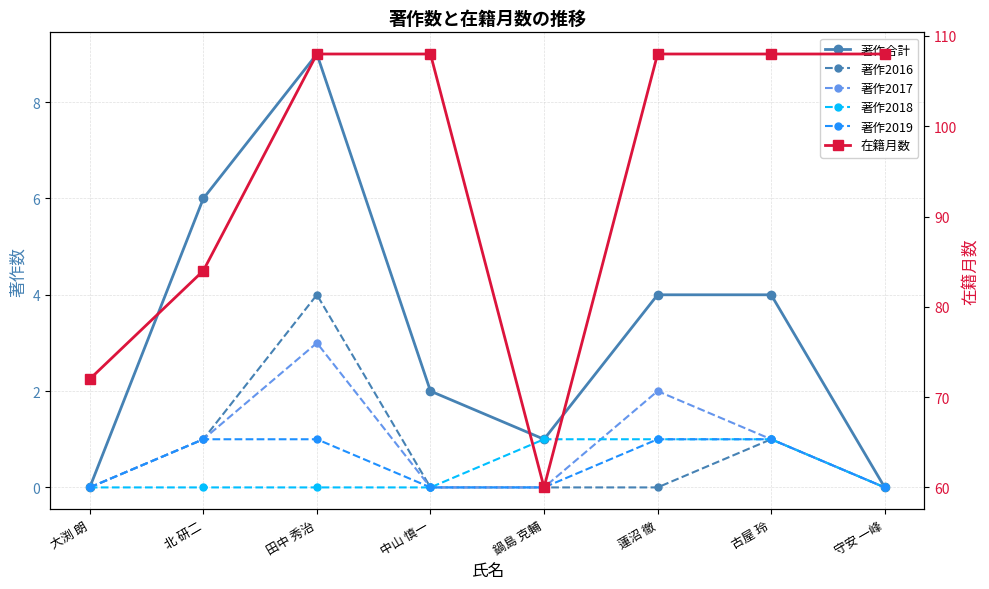

At which label is 著作合計 closest to 4?

蓮沼 徹